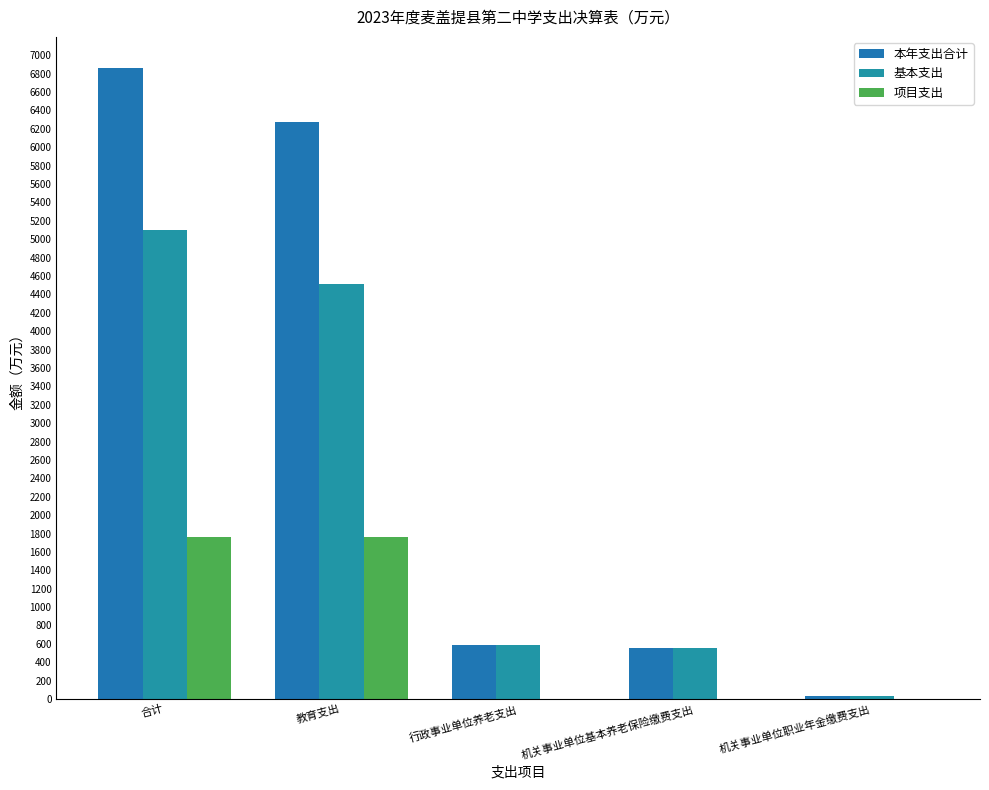

What is the difference between the 本年支出合计 values at 机关事业单位基本养老保险缴费支出 and 行政事业单位养老支出?

30.5